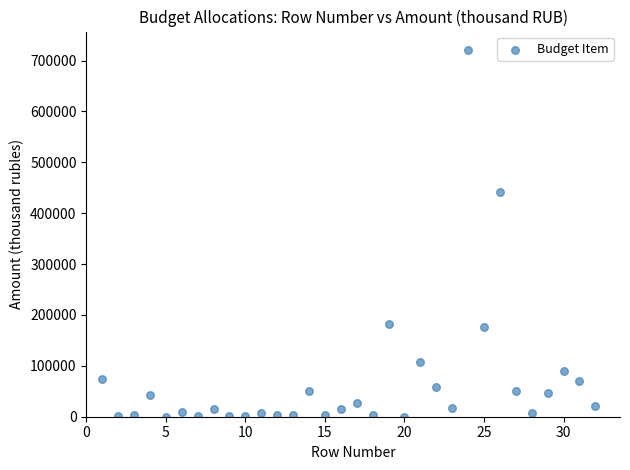

What is the range of X values (max minus min)?

31.0